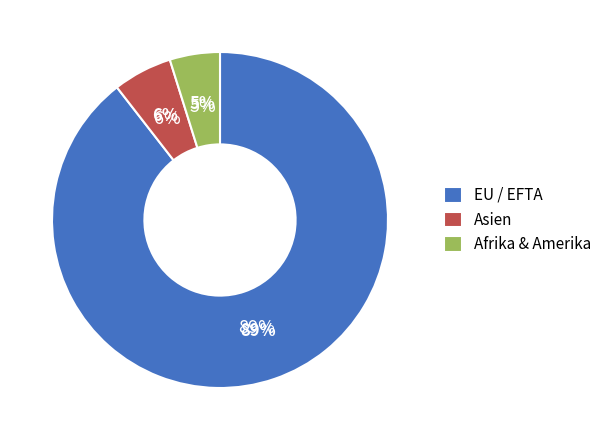

Which category has the biggest portion of the pie?

EU / EFTA